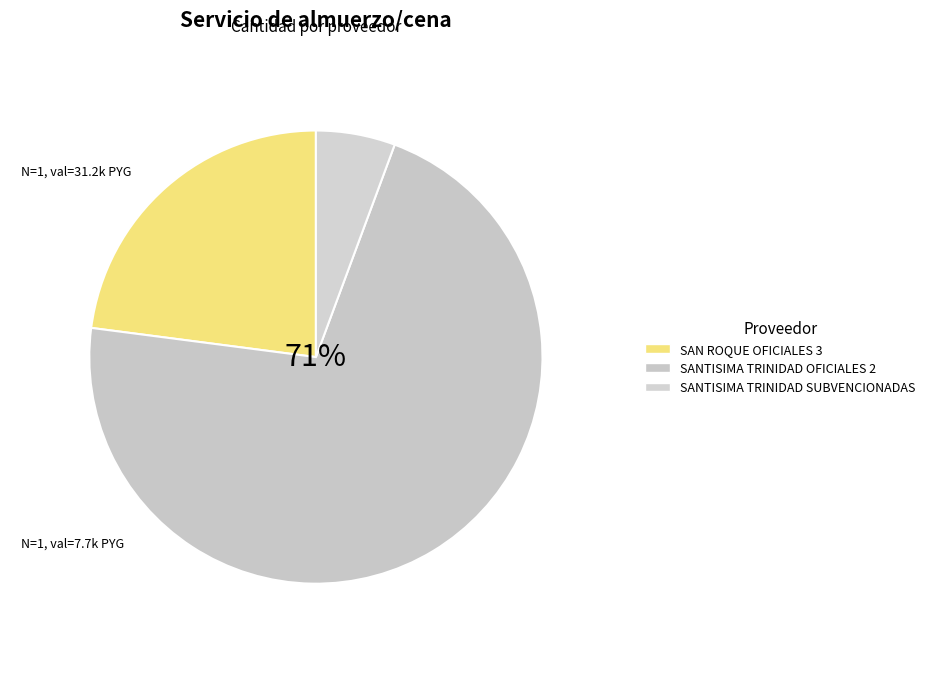

Is SANTISIMA TRINIDAD OFICIALES 2 the majority of the pie?

Yes